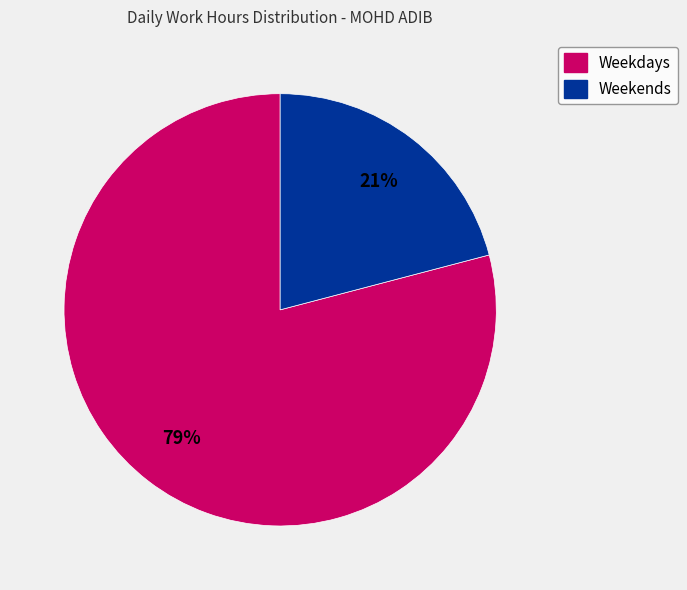

The Weekdays slice represents 71% of the pie. True or false?

False